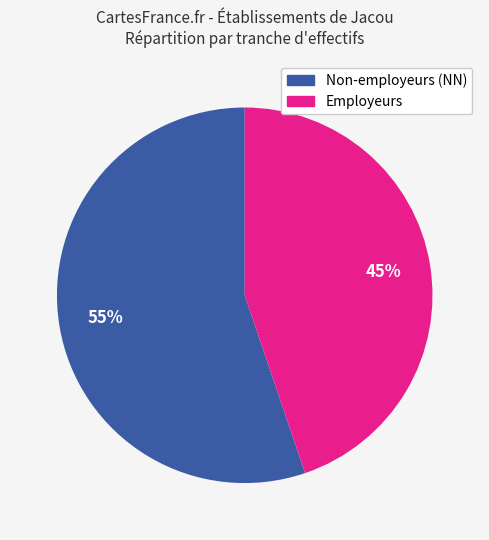

To the nearest percent, what is the average slice percentage?

50%